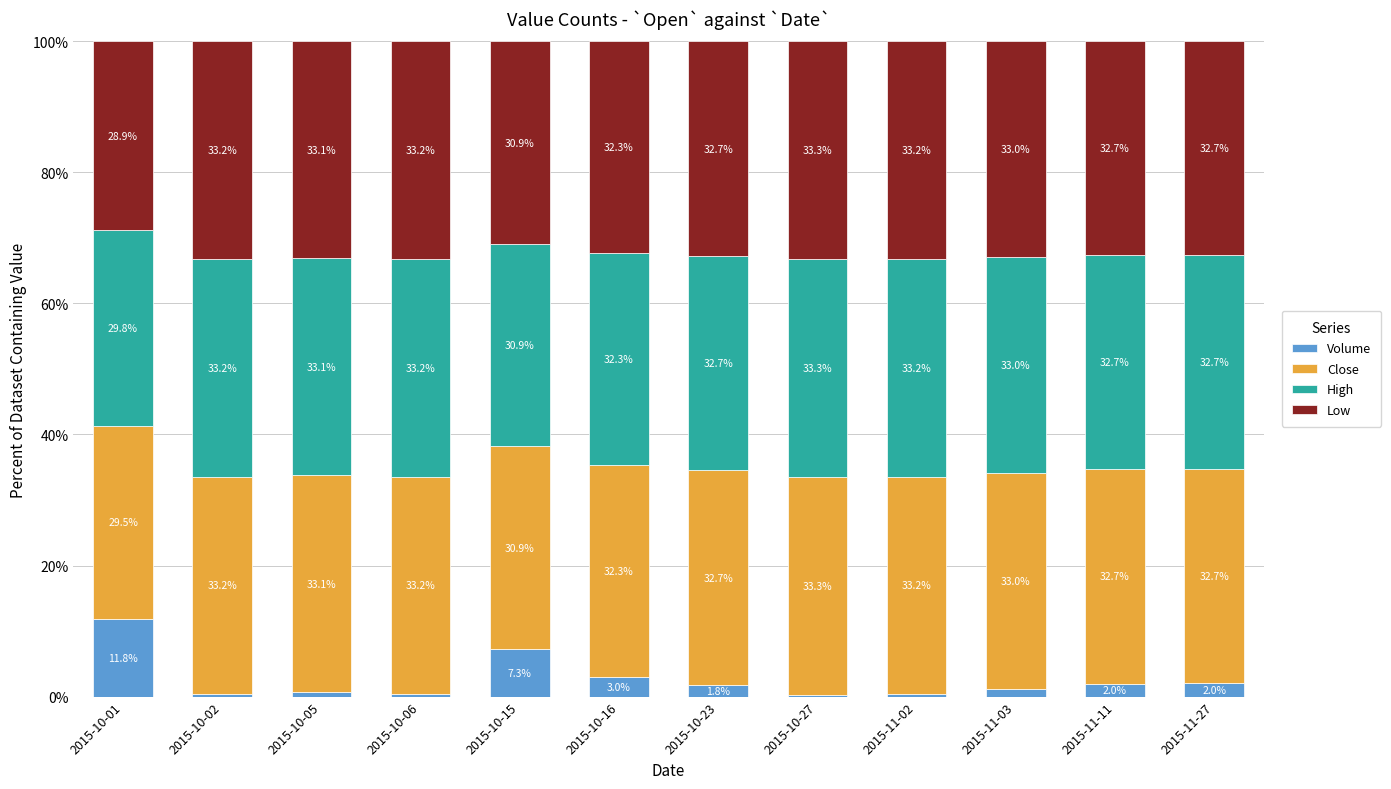

The value of Volume at 2015-10-01 is 11.8. True or false?

True